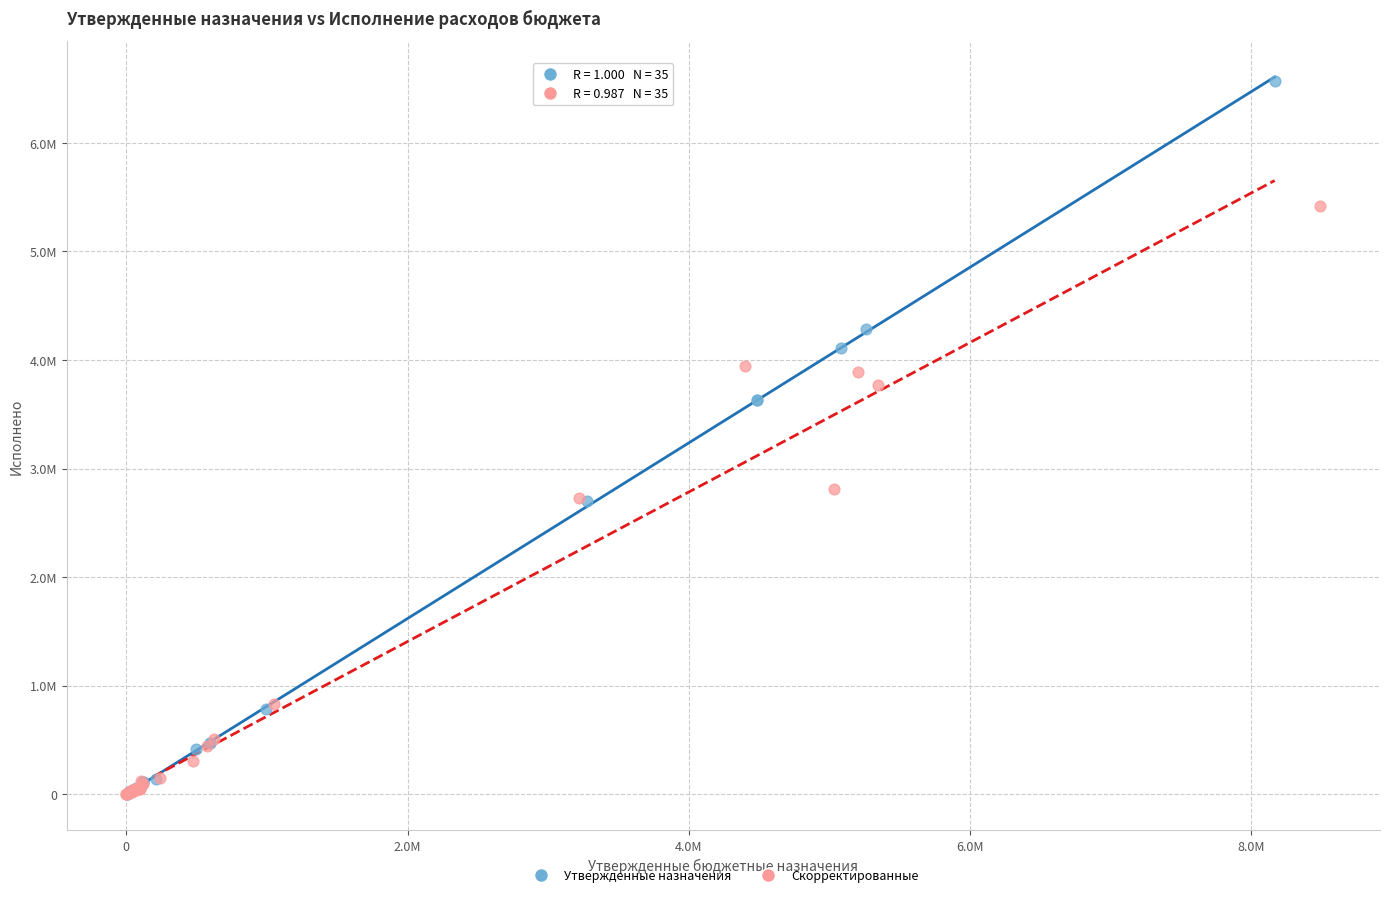

Which series contains the highest Y value?

Утвержденные назначения